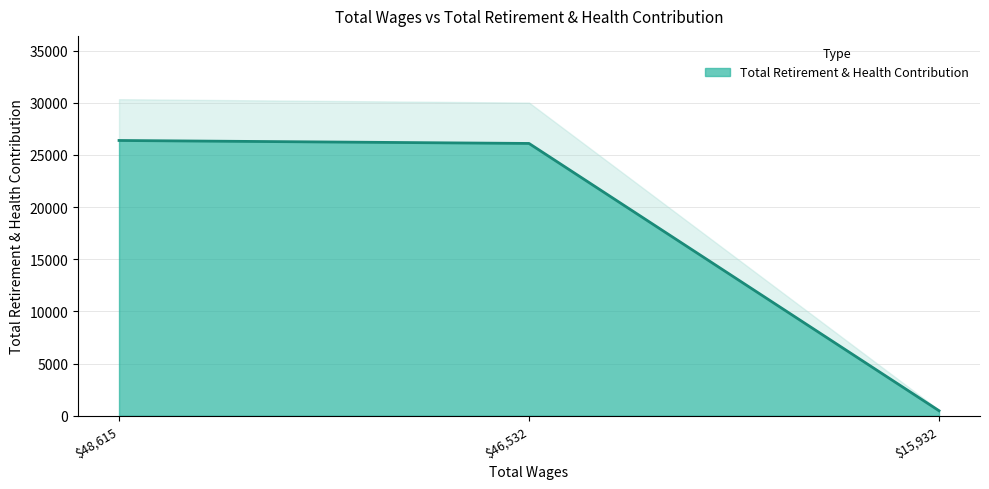

What is the ratio of the value at 48615.0 to the value at 46532.0?

1.0